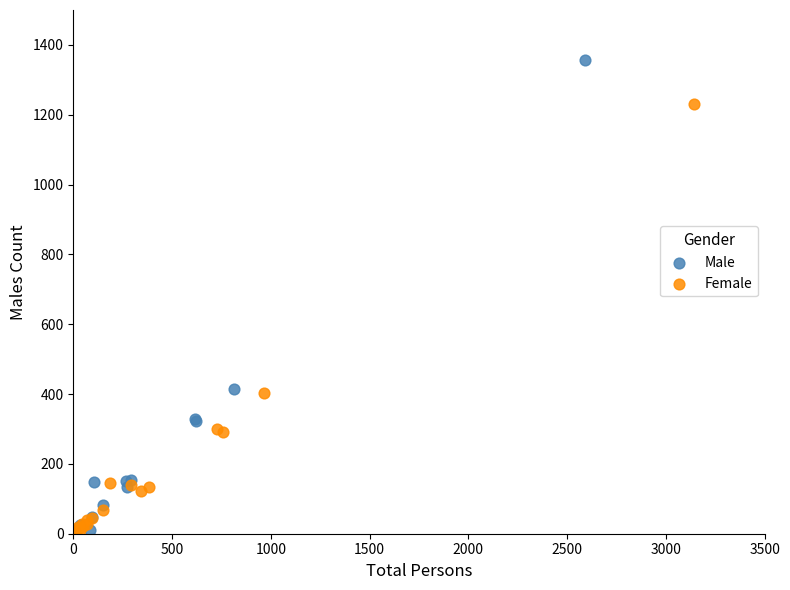

Which series has the widest spread of Y values?

Male